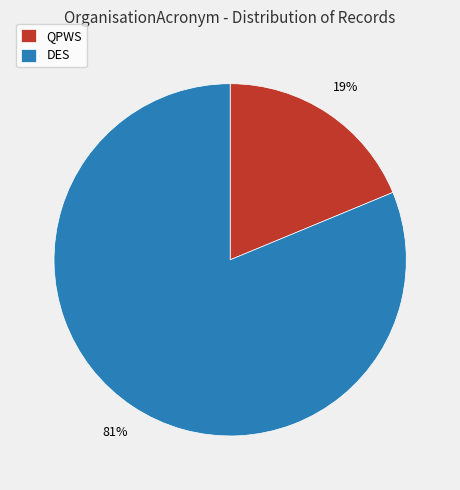

Is the sum of QPWS and DES greater than half?

Yes